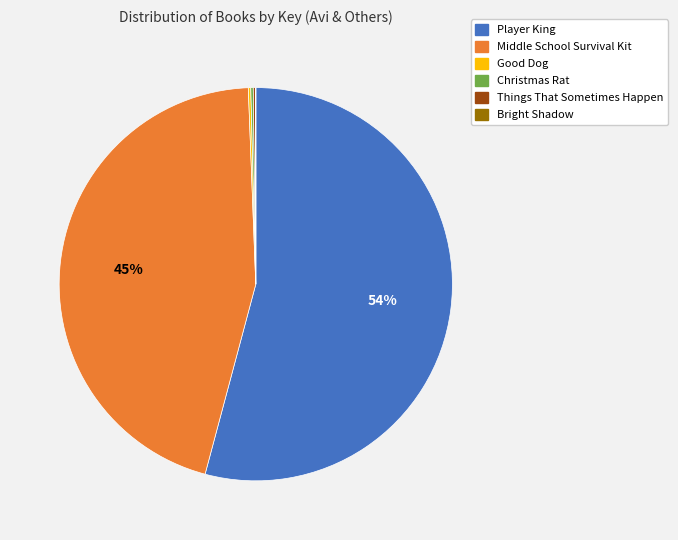

Is there any slice that represents more than half of the pie?

Yes